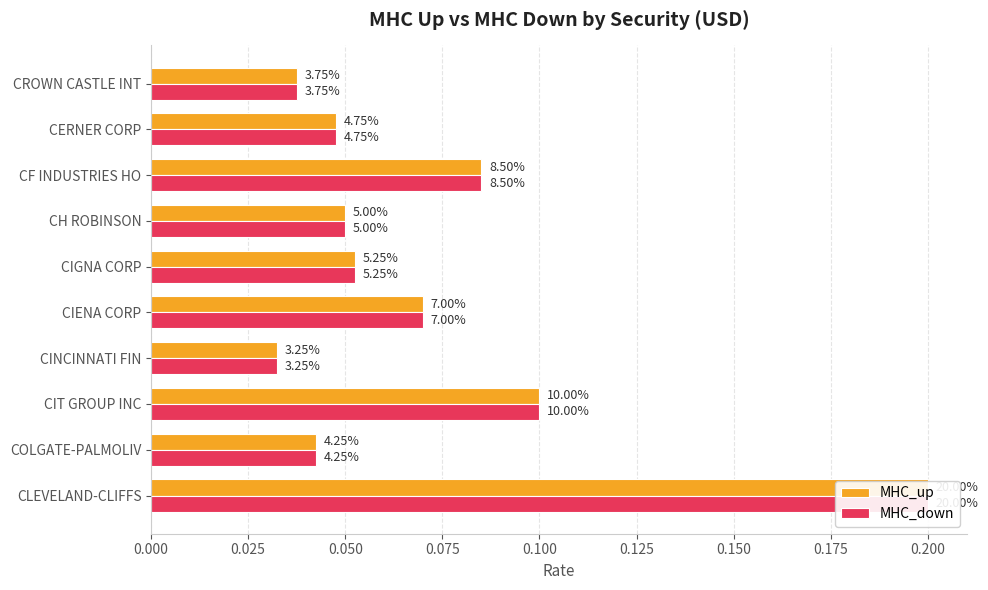

What is the sum of all MHC_down values?

0.7